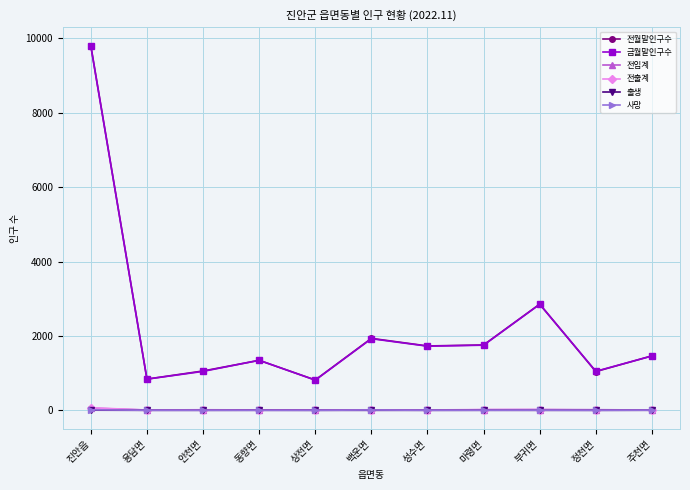

The 출생 series shows 1 at 마령면. True or false?

True